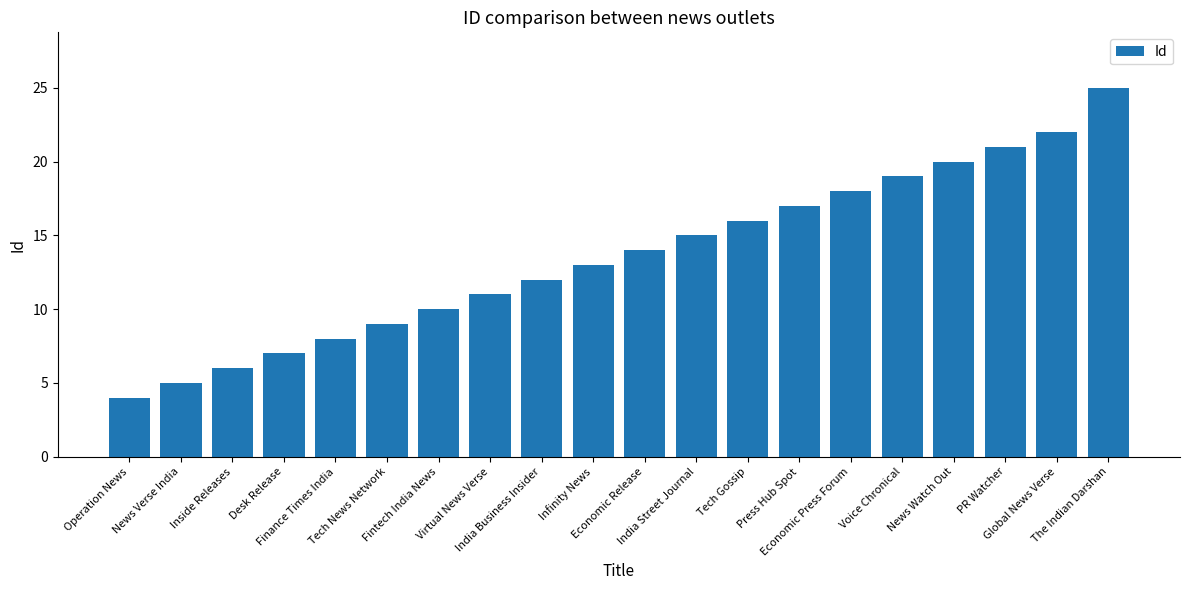

Reading right to left, extract all data points from this chart.

The Indian Darshan=25	Global News Verse=22	PR Watcher=21	News Watch Out=20	Voice Chronical=19	Economic Press Forum=18	Press Hub Spot=17	Tech Gossip=16	India Street Journal=15	Economic Release=14	Infinity News=13	India Business Insider=12	Virtual News Verse=11	Fintech India News=10	Tech News Network=9	Finance Times India=8	Desk Release=7	Inside Releases=6	News Verse India=5	Operation News=4